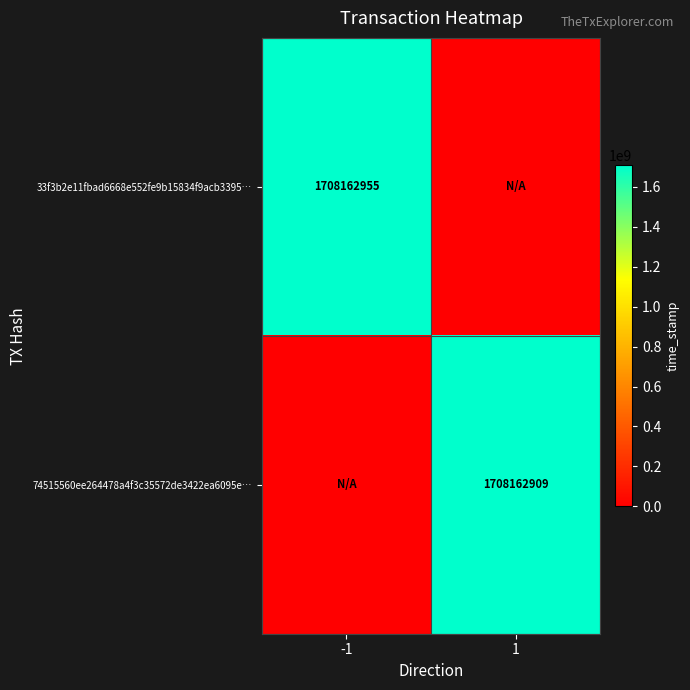

Is it true that 33f3b2e11fbad6668e552fe9b15834f9acb3395… equals 2840731477 at -1?

False